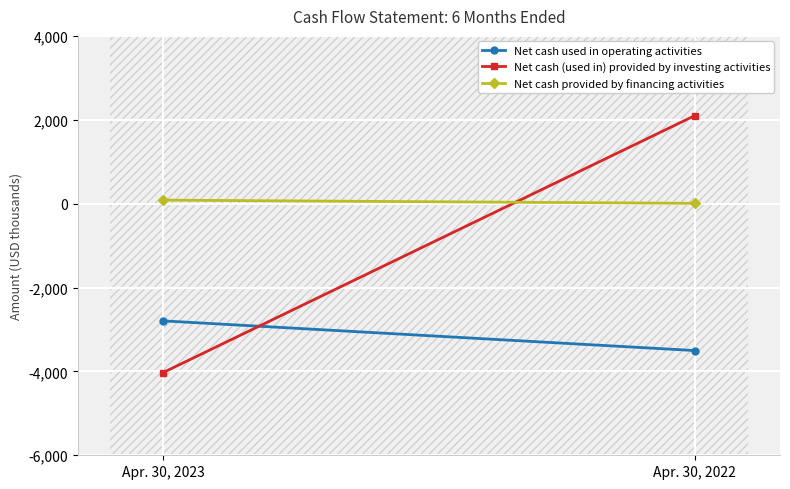

What is the highest value of the Net cash (used in) provided by investing activities series?

2100